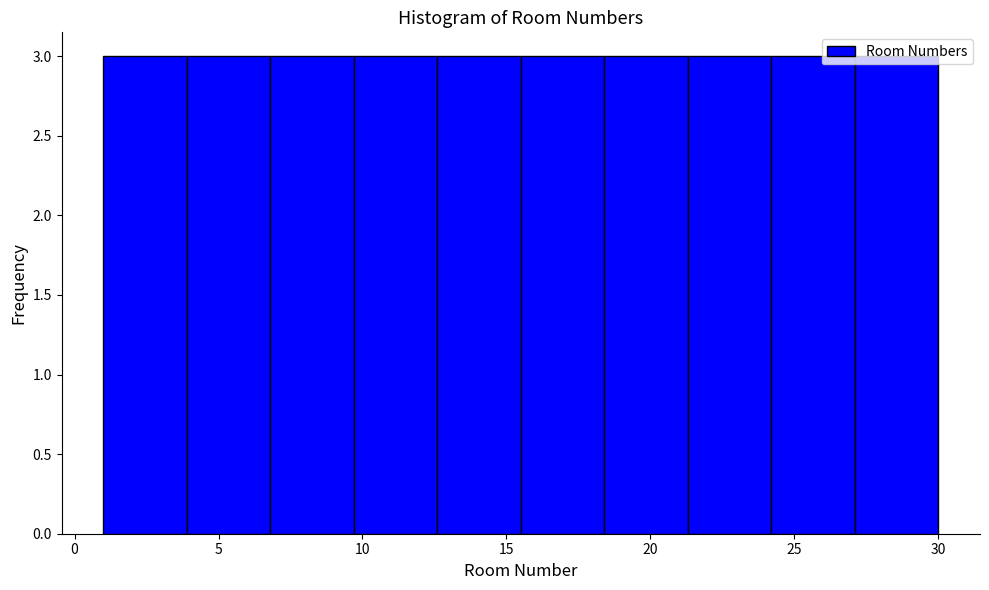

Reading left to right, list every bar in this chart as the range it spans on the x-axis followed by its height. Neither the bar edges nor the heights are printed on the chart, so give them approximately, as read against the axes.

1.0 to 3.9: 3
3.9 to 6.8: 3
6.8 to 9.7: 3
9.7 to 12.6: 3
12.6 to 15.5: 3
15.5 to 18.4: 3
18.4 to 21.3: 3
21.3 to 24.2: 3
24.2 to 27.1: 3
27.1 to 30.0: 3